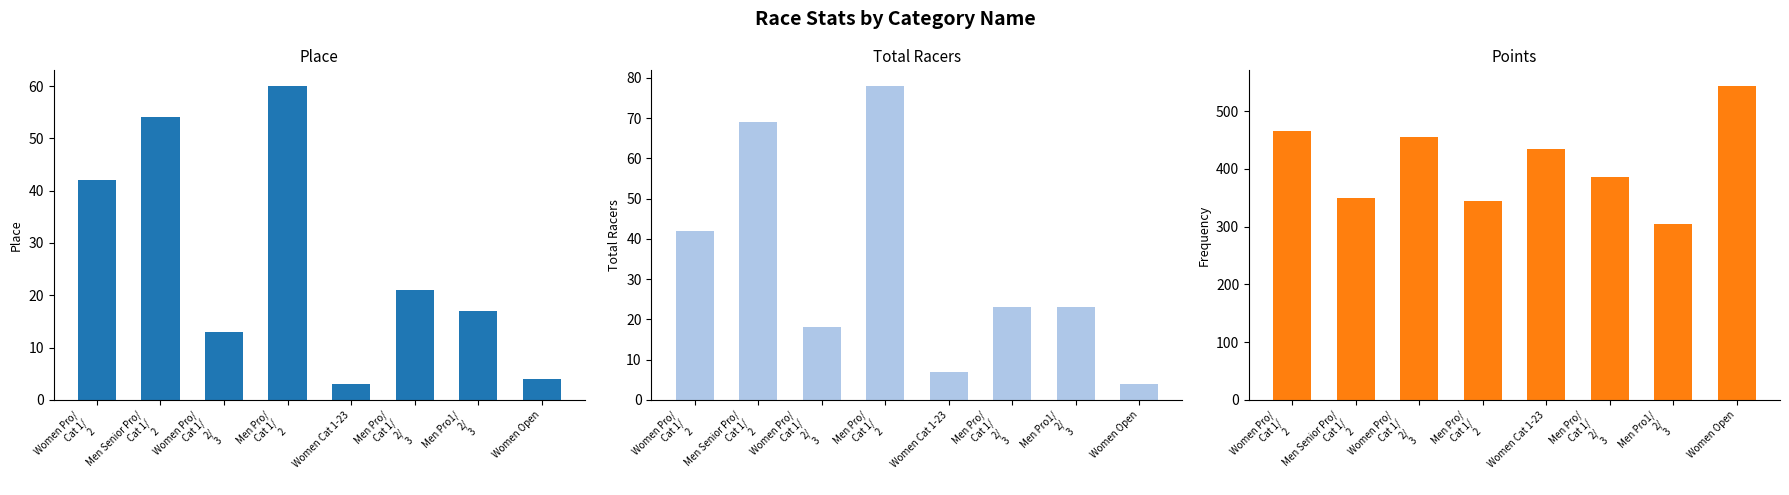

How many groups of bars are there?

8